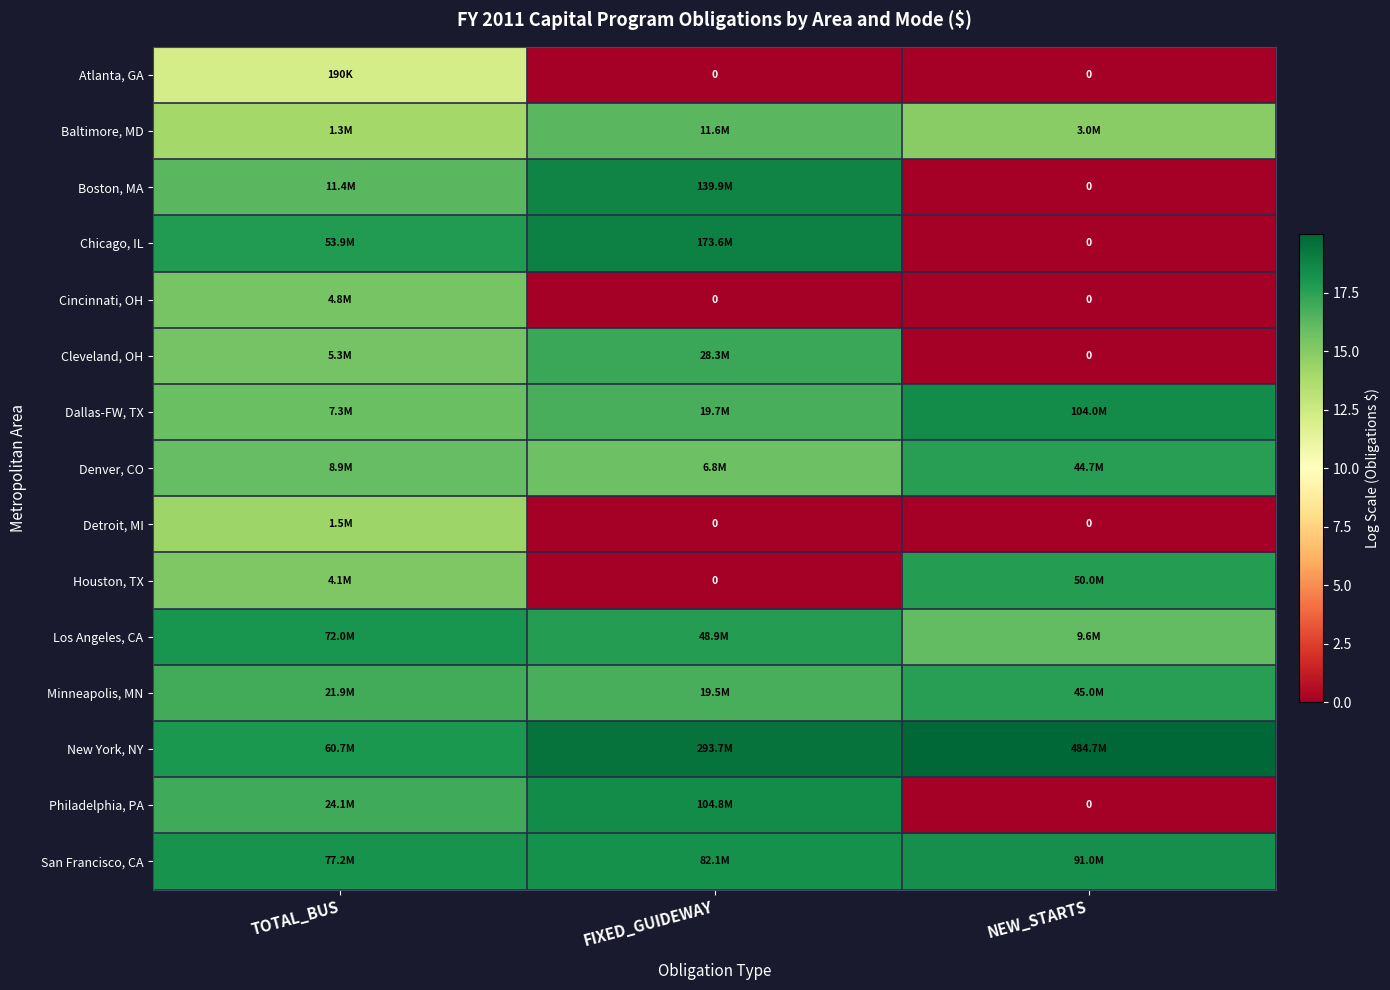

How many categories are shown in the chart?

3